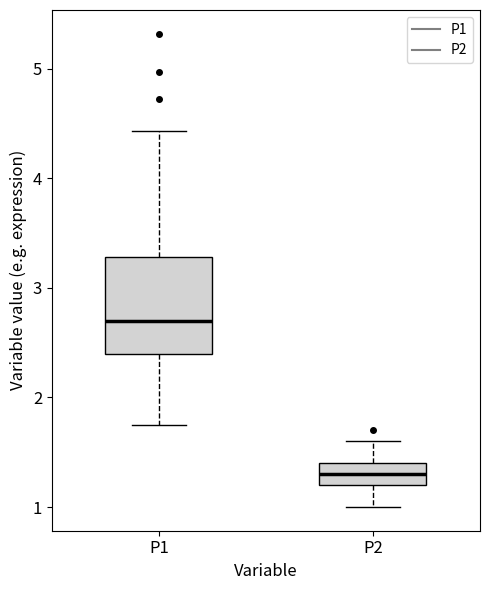

Which box's median line is the lowest?

P2